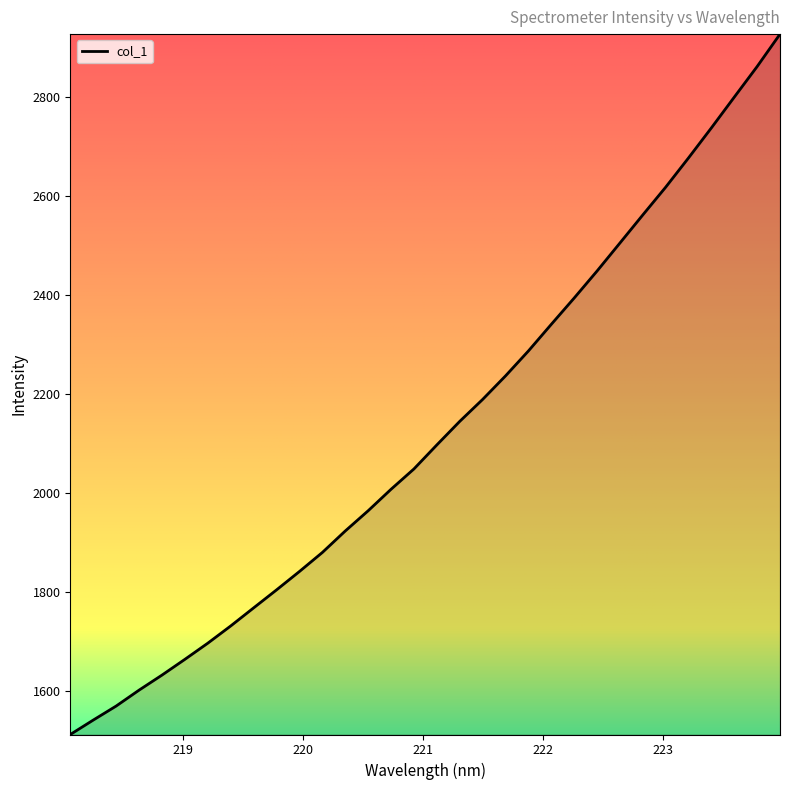

What is the minimum value shown in the chart?

1512.3